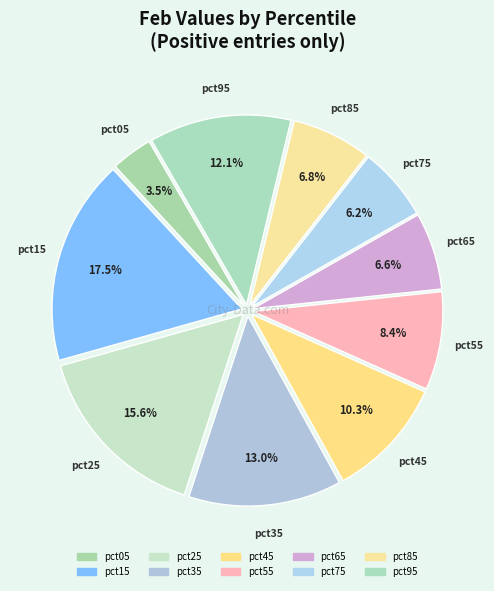

Is pct15 the majority of the pie?

No